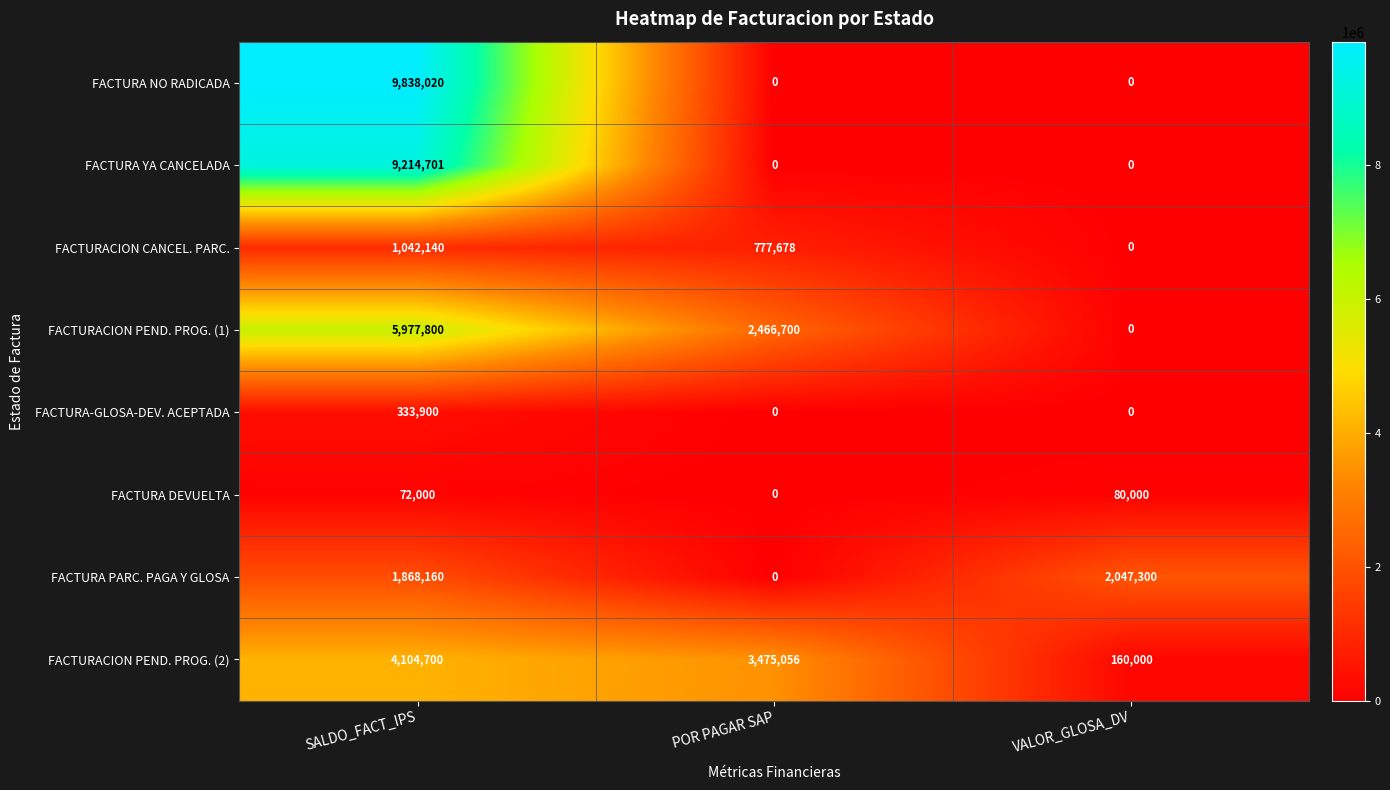

Is it true that FACTURACION PEND. PROG. (1) equals 744694 at POR PAGAR SAP?

False